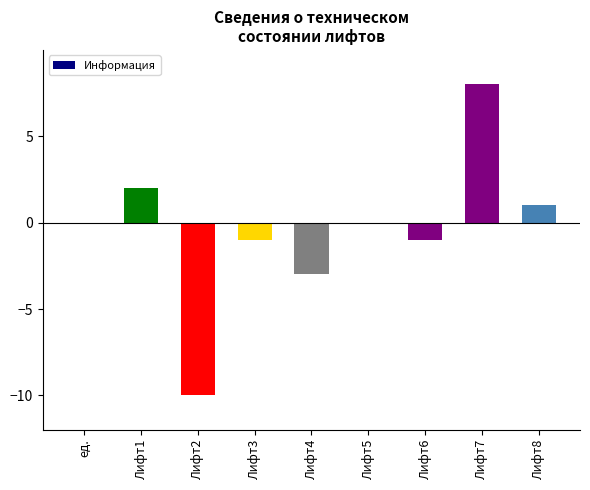

How many series are shown in this chart?

1